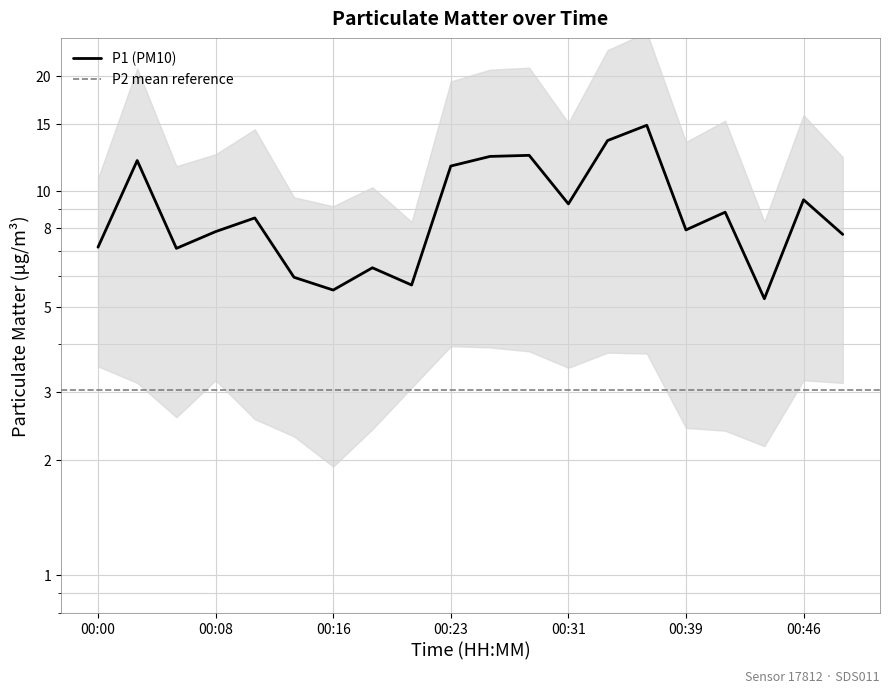

What is the minimum value shown in the chart?

5.2